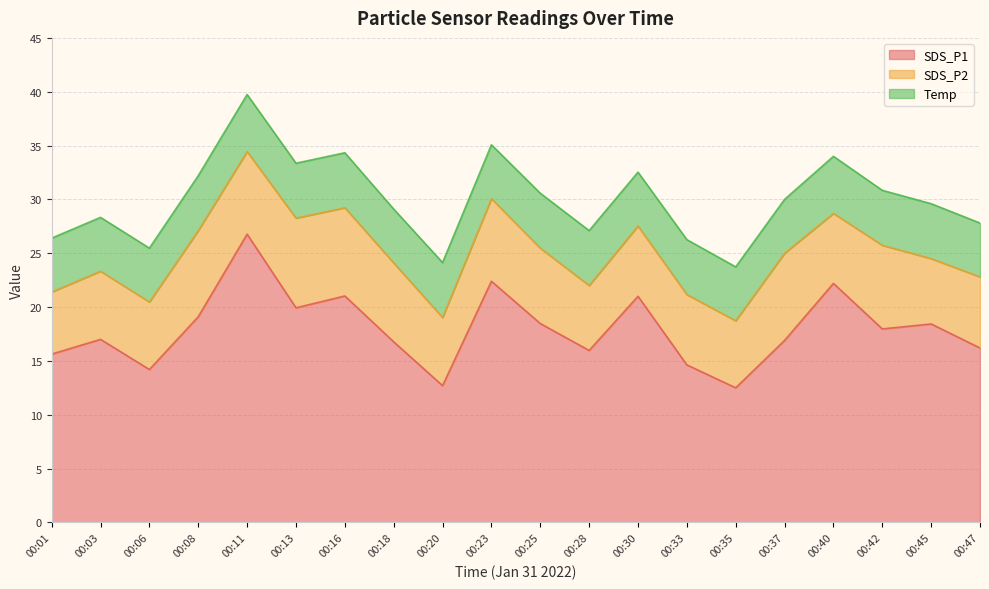

Reading right to left, what are all the values shown in this chart?

SDS_P1: 00:47=16.2	00:45=18.4	00:42=18.0	00:40=22.2	00:37=16.9	00:35=12.5	00:33=14.6	00:30=21.0	00:28=16.0	00:25=18.5	00:23=22.4	00:20=12.7	00:18=16.8	00:16=21.0	00:13=19.9	00:11=26.8	00:08=19.1	00:06=14.2	00:03=17.0	00:01=15.6
SDS_P2: 00:47=6.6	00:45=6.1	00:42=7.8	00:40=6.5	00:37=8.1	00:35=6.2	00:33=6.5	00:30=6.5	00:28=6.0	00:25=7.0	00:23=7.7	00:20=6.3	00:18=7.3	00:16=8.2	00:13=8.3	00:11=7.7	00:08=8.0	00:06=6.3	00:03=6.3	00:01=5.8
Temp: 00:47=5.0	00:45=5.1	00:42=5.1	00:40=5.3	00:37=5.0	00:35=5.0	00:33=5.1	00:30=5.0	00:28=5.1	00:25=5.1	00:23=5.0	00:20=5.1	00:18=5.0	00:16=5.1	00:13=5.1	00:11=5.3	00:08=5.1	00:06=5.0	00:03=5.0	00:01=5.0